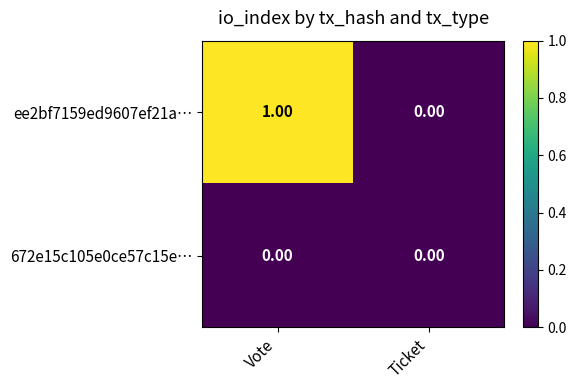

List the series in order of their overall mean, lowest first.

672e15c105e0ce57c15e…, ee2bf7159ed9607ef21a…